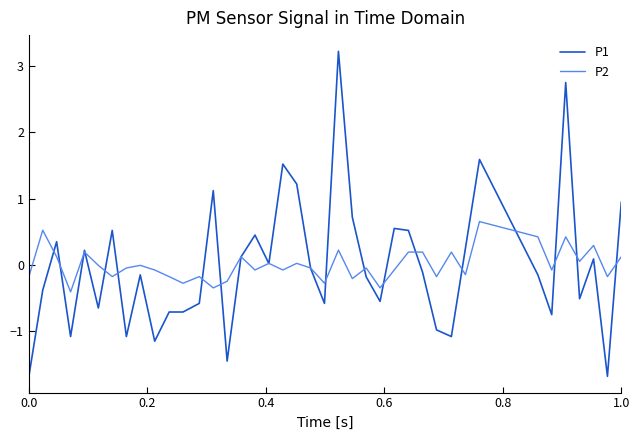

What is the lowest value of the P2 series?

-0.4